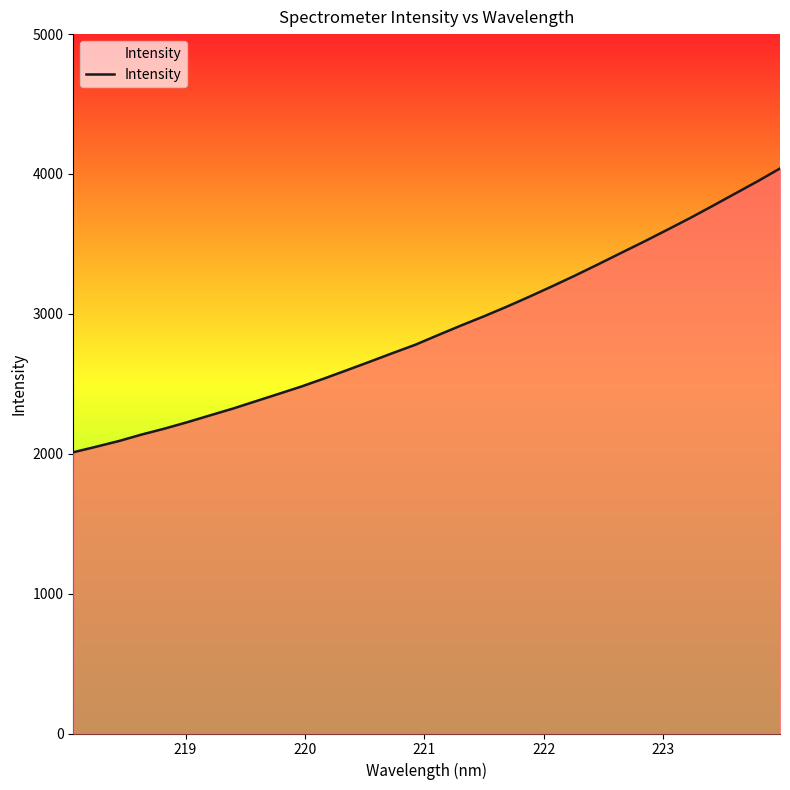

What is the greatest value displayed?

4039.5